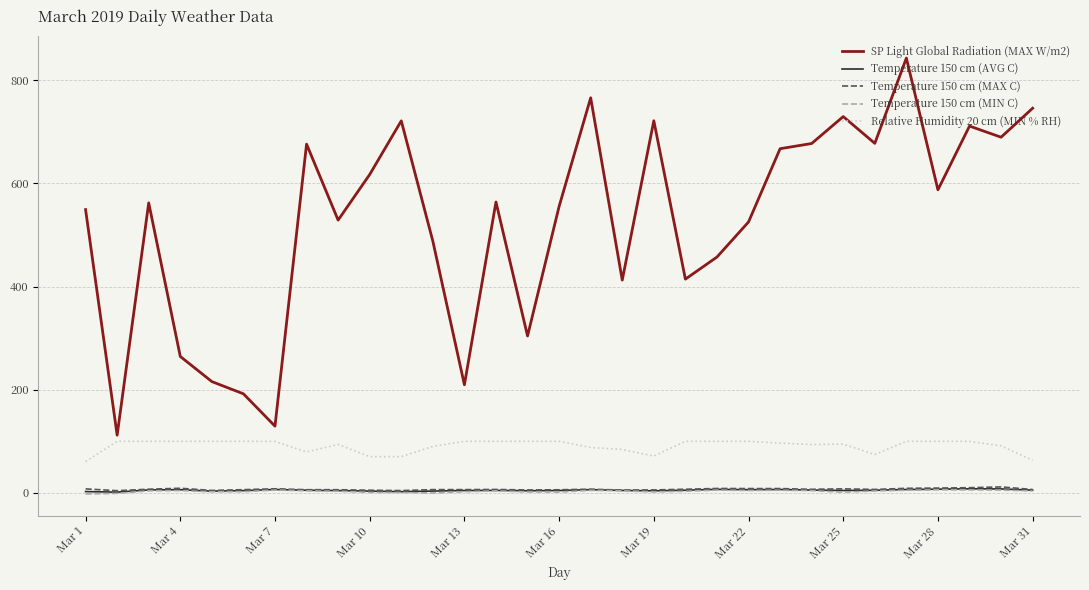

Which series has the widest spread of values?

SP Light Global Radiation (MAX W/m2)